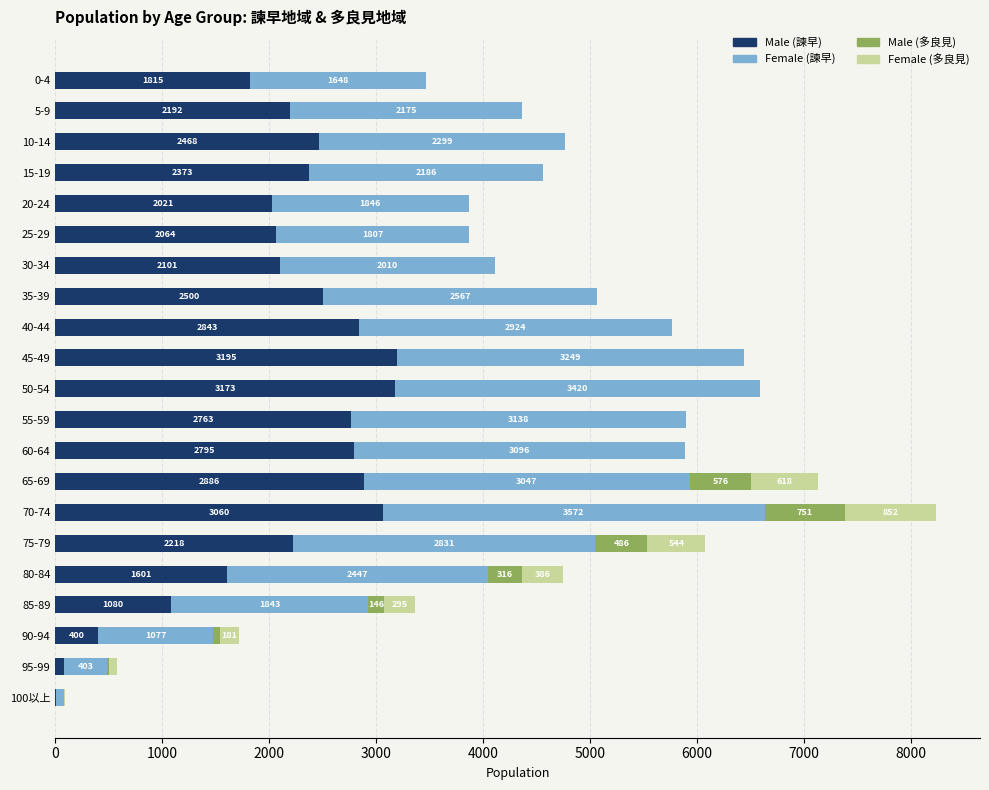

At which category is the sum across all series the highest?

70-74